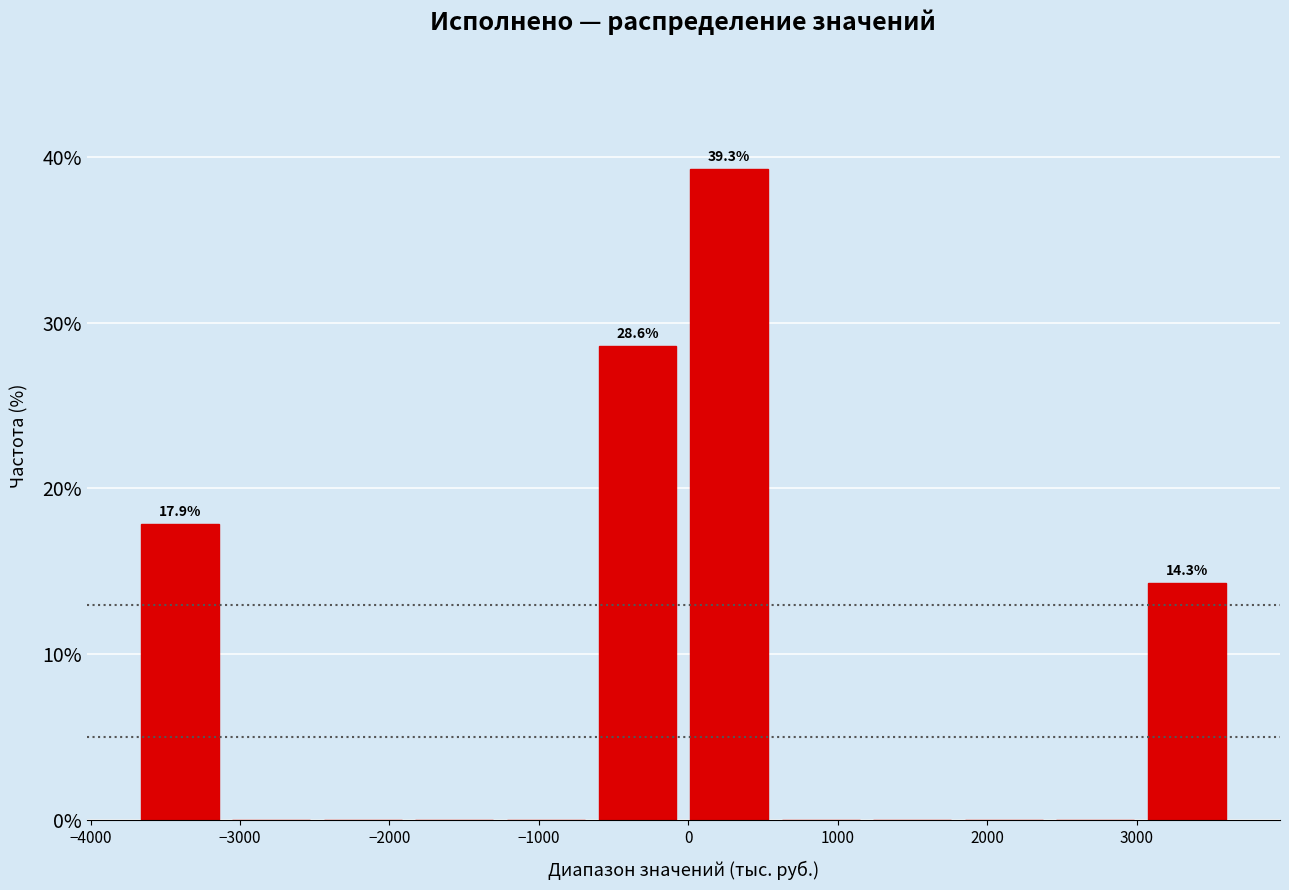

Which range on the x-axis has the tallest bar?

0 to 600